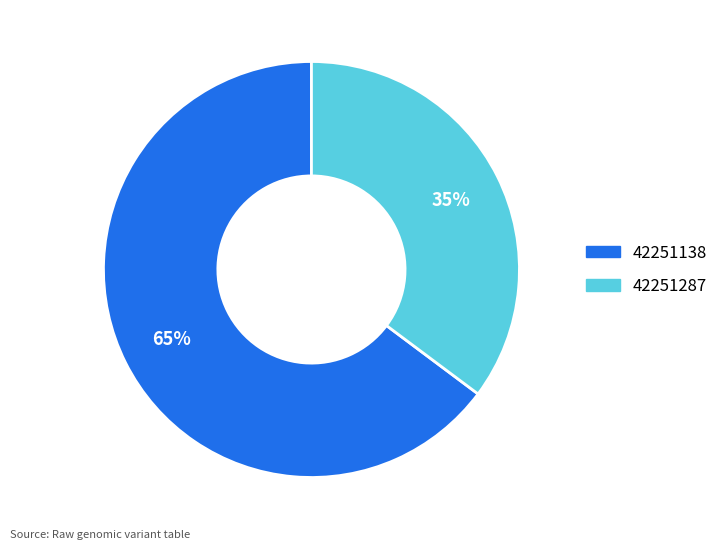

Combined, do 42251287 and 42251138 account for over 50%?

Yes